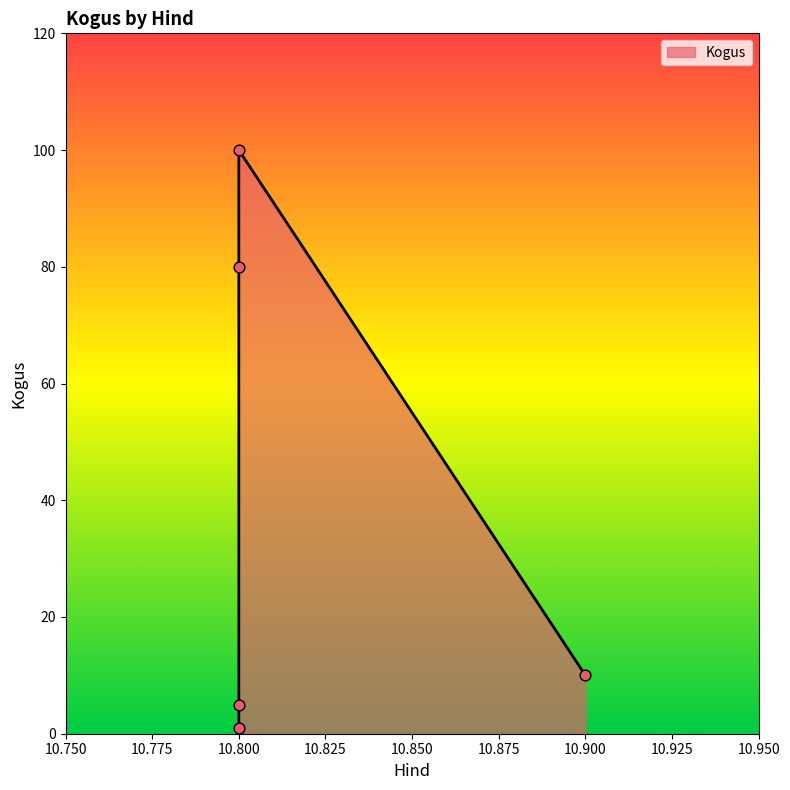

Which has a higher value, 10.800 or 10.900?

10.900